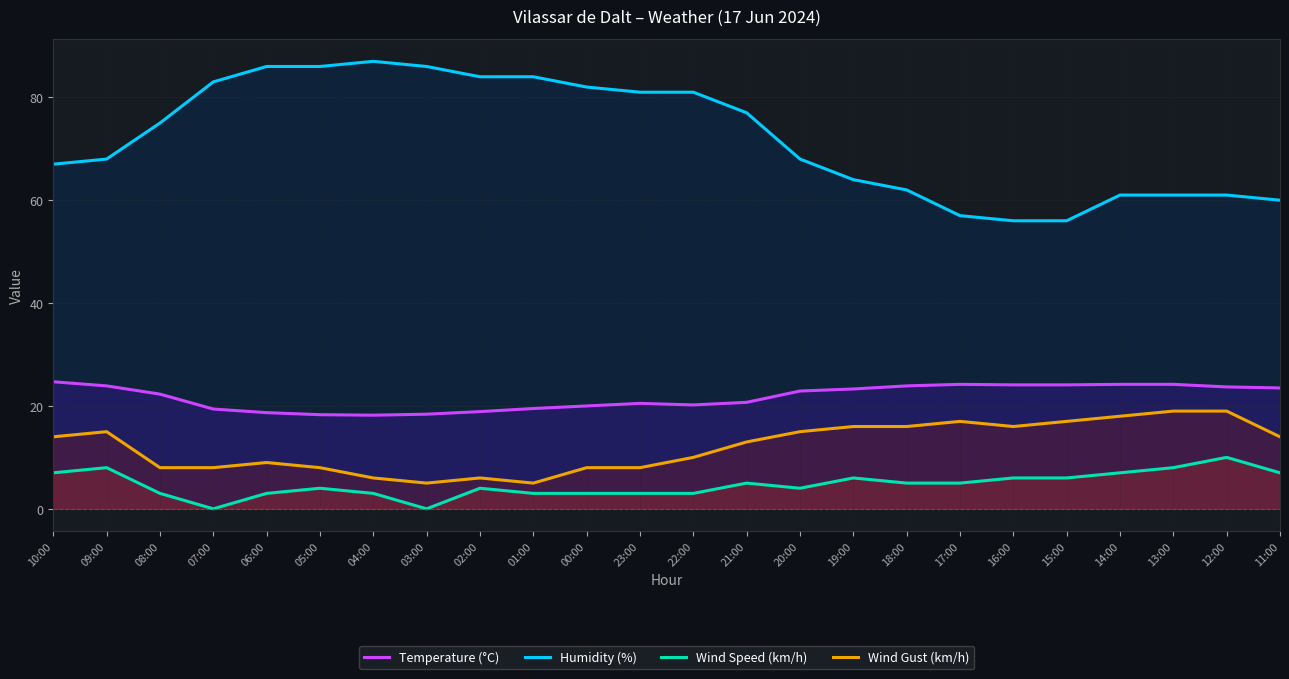

What is the label of the 16th point from the right?

02:00